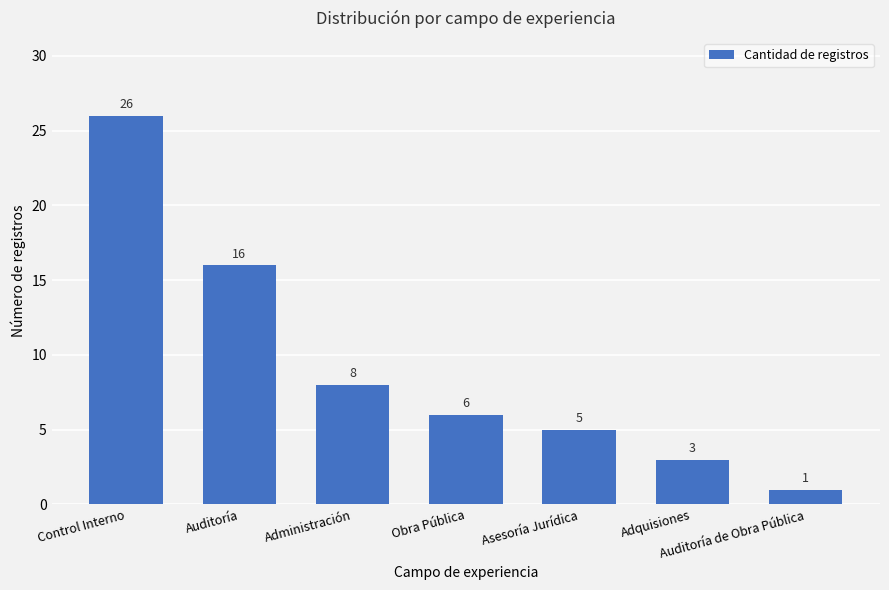

The chart shows a value of 1 at Auditoría de Obra Pública. True or false?

True